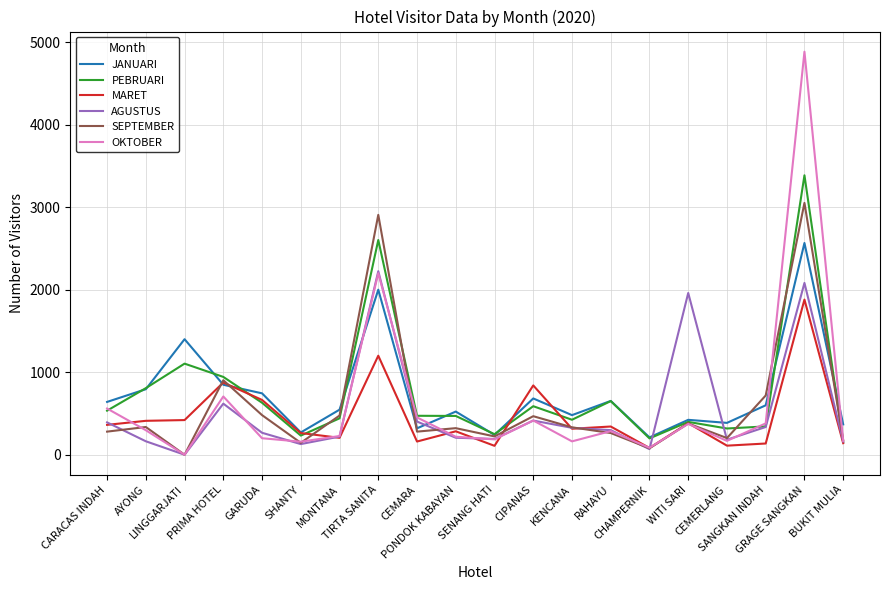

How many distinct data groups are displayed?

6